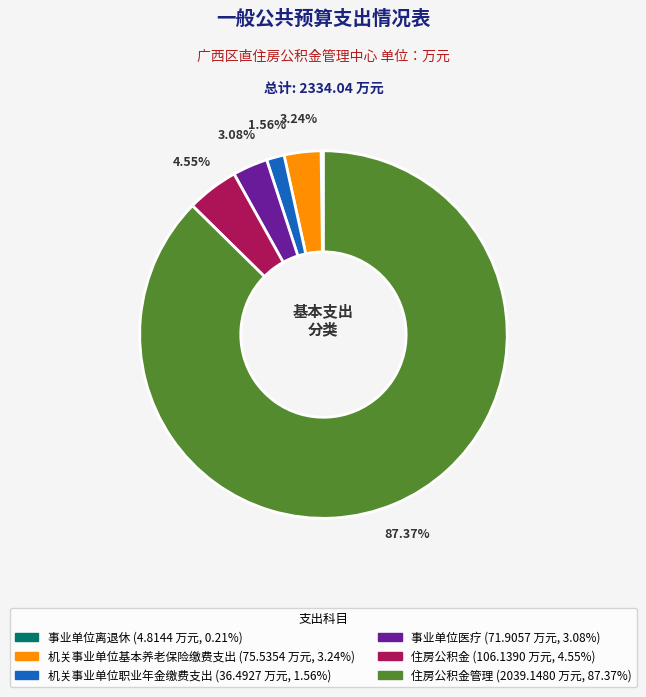

To the nearest percent, what is the average slice percentage?

17%